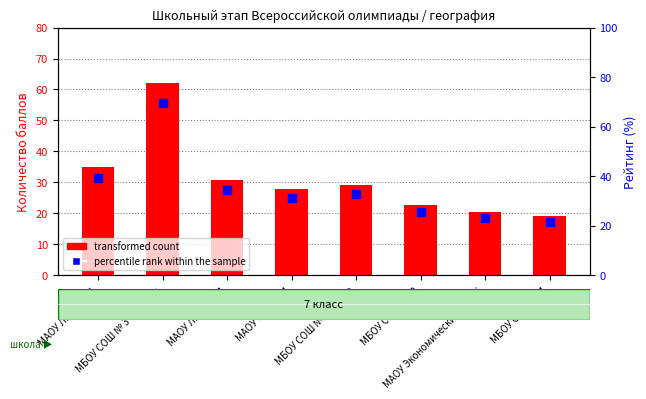

Which series has the largest Y range (max minus min)?

percentile rank within the sample